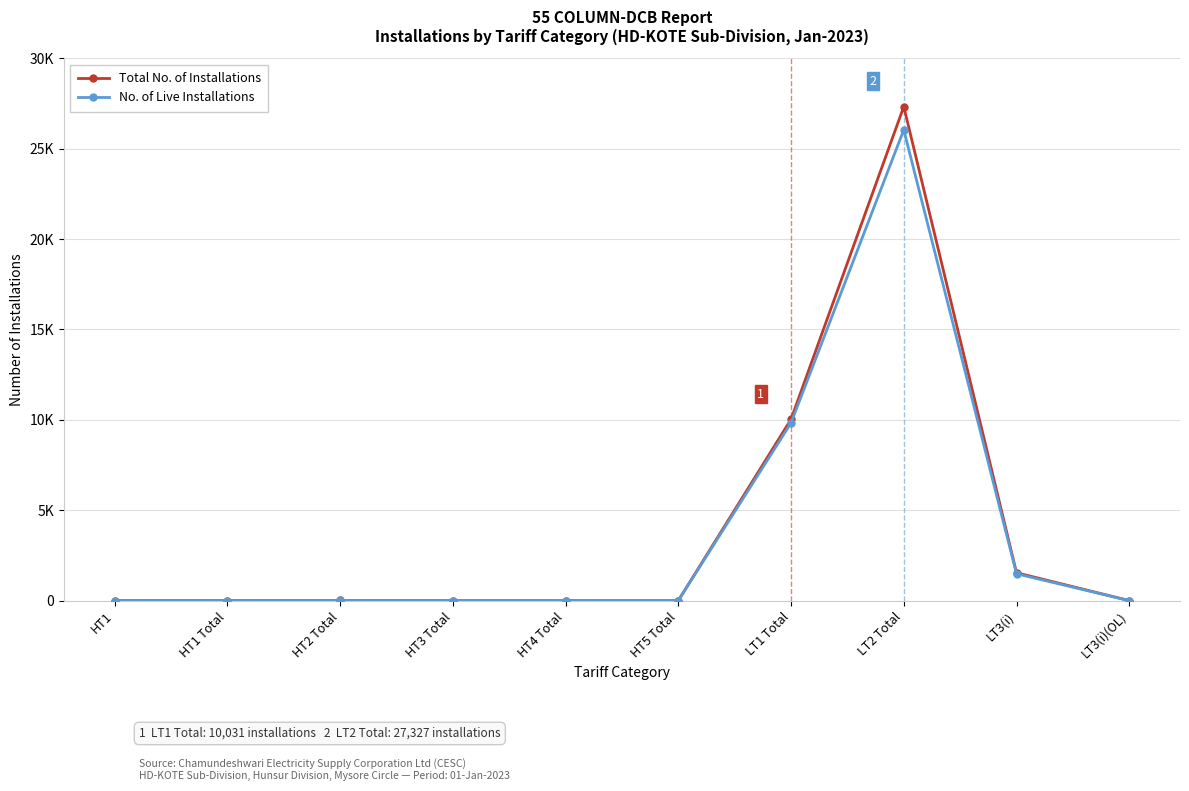

What are all the series names shown in the legend?

Total No. of Installations, No. of Live Installations